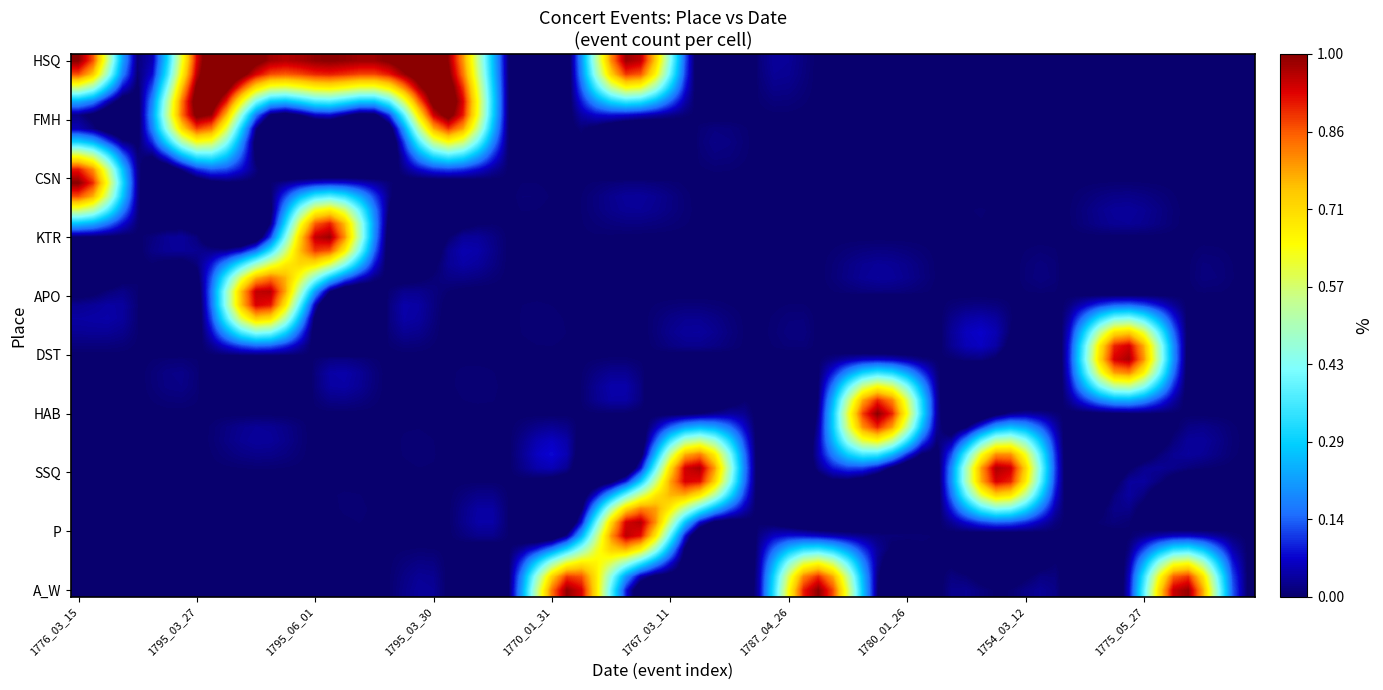

Count the number of data series in this chart.

10